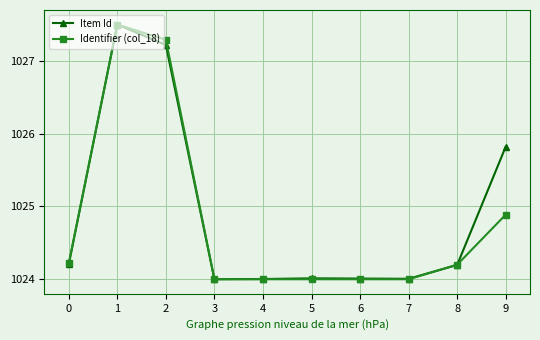

Which series has the largest total across all categories?

Item Id